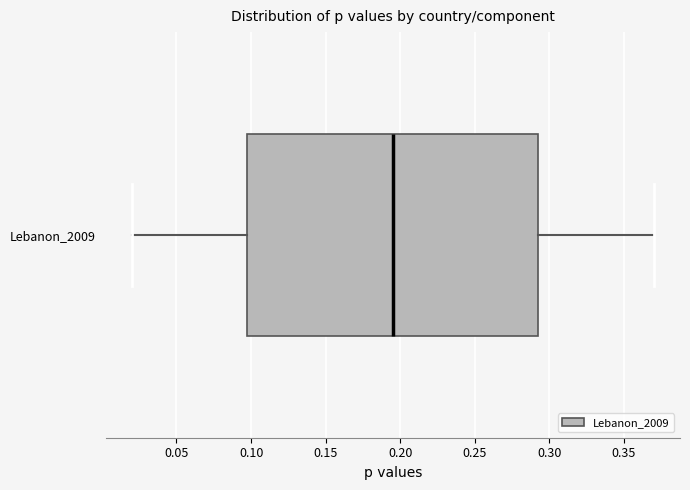

Transcribe this box plot: give where the median line is, the range the box spans, and where the two whiskers end, as read against the x-axis. The values are not printed on the chart, so give them approximately, as read against the axis.

median 0.195, box 0.100 to 0.295, whiskers 0.020 to 0.370